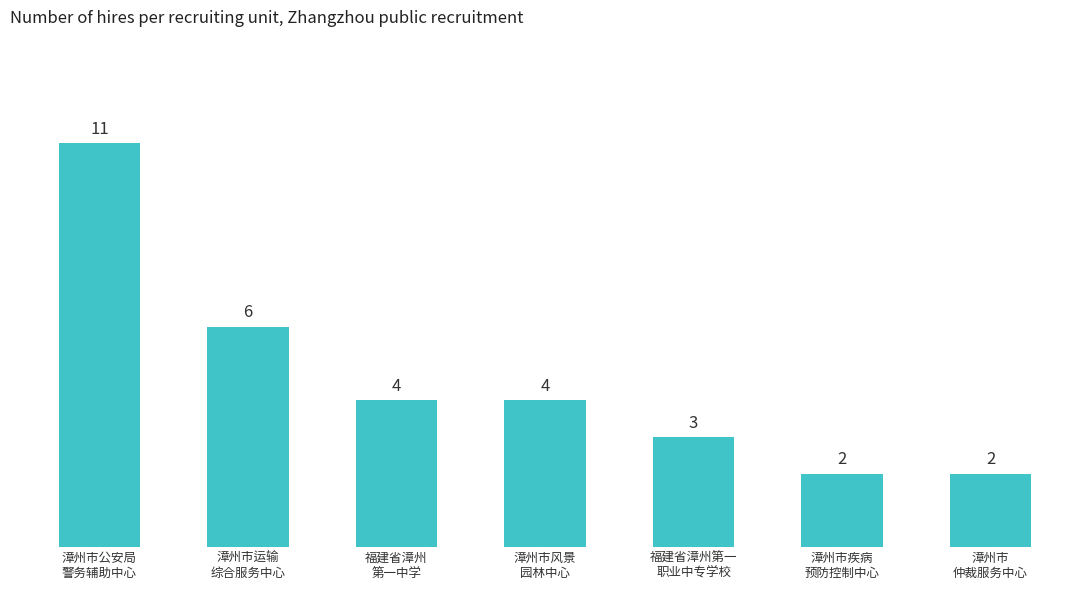

True or false: the data shows 3 at 漳州市疾病
预防控制中心.

False